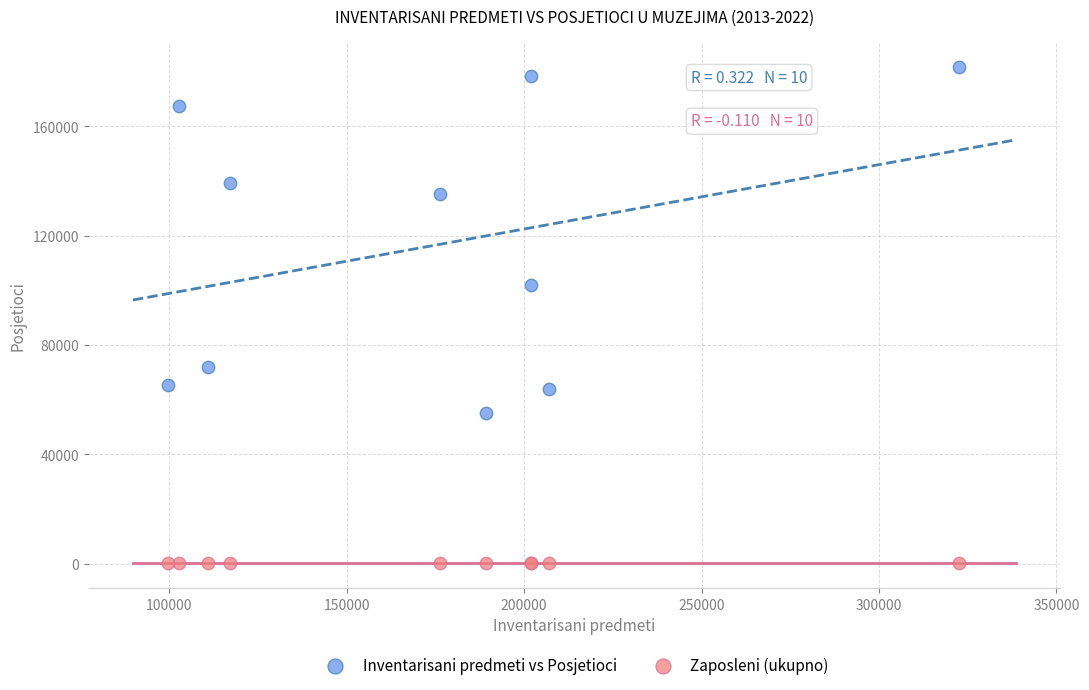

Across all series, what Y value is closest to 91005?

101959